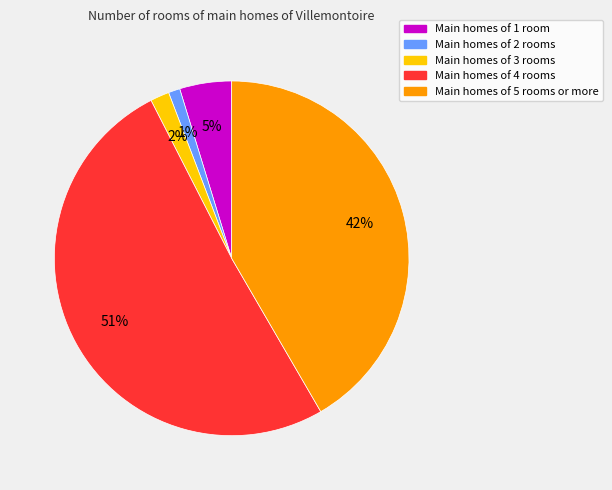

To the nearest percent, what portion does Main homes of 2 rooms represent?

1%